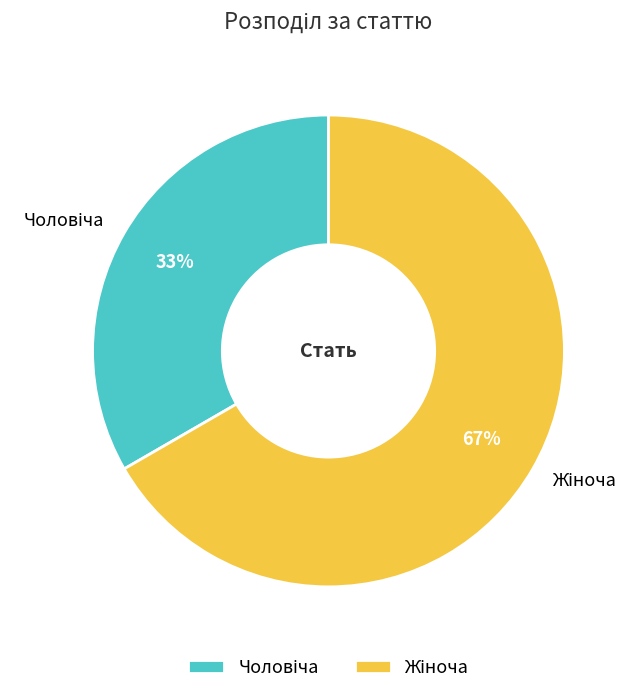

How many segments does this pie chart have?

2